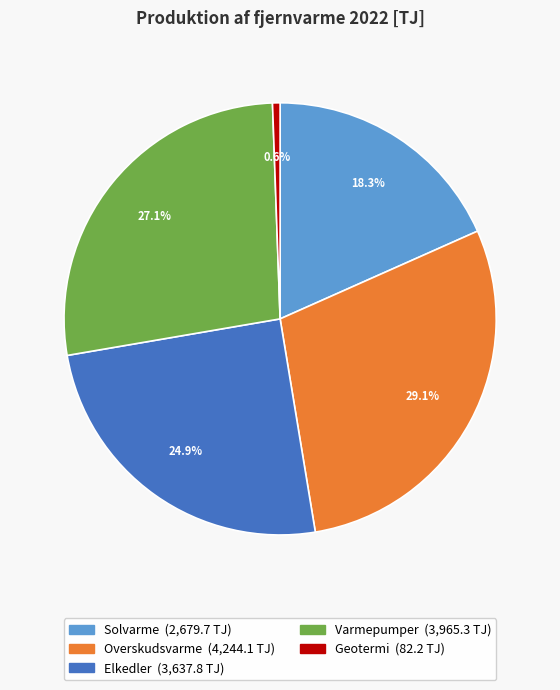

Does Solvarme represent more than half of the total?

No